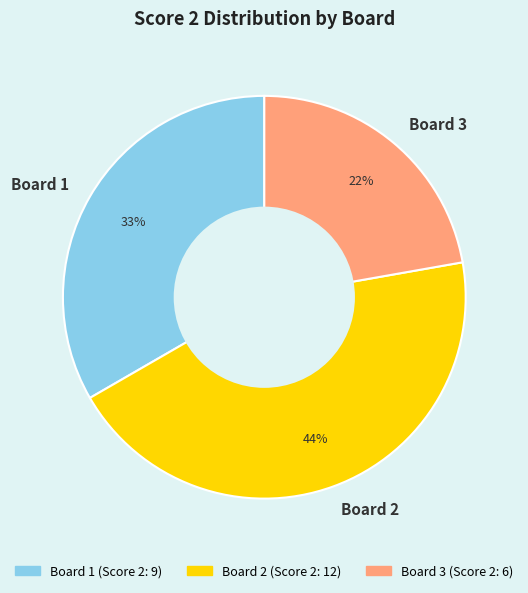

What is the smallest slice in the pie chart?

Board 3